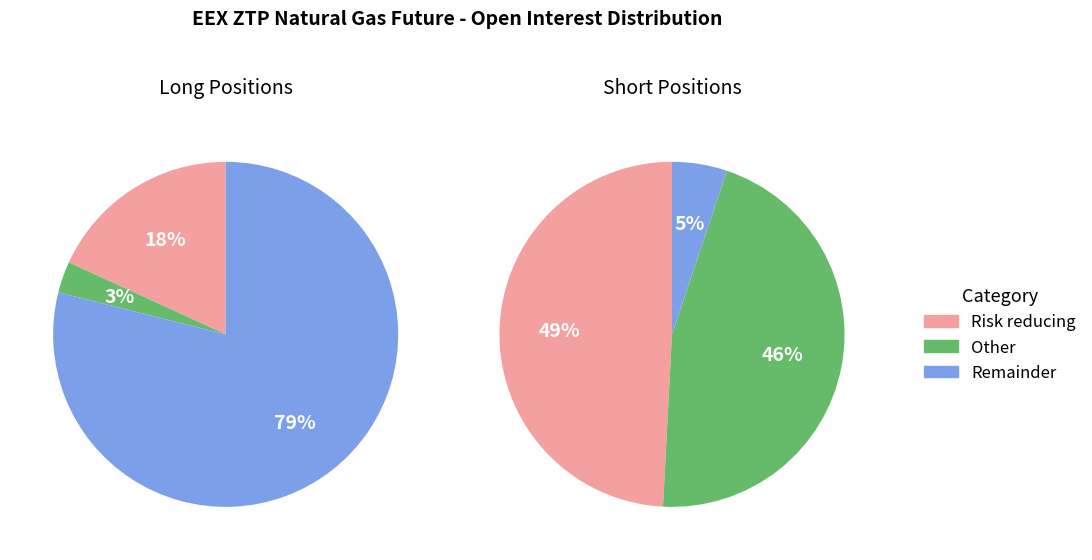

The 1 slice represents 14% of the pie. True or false?

False